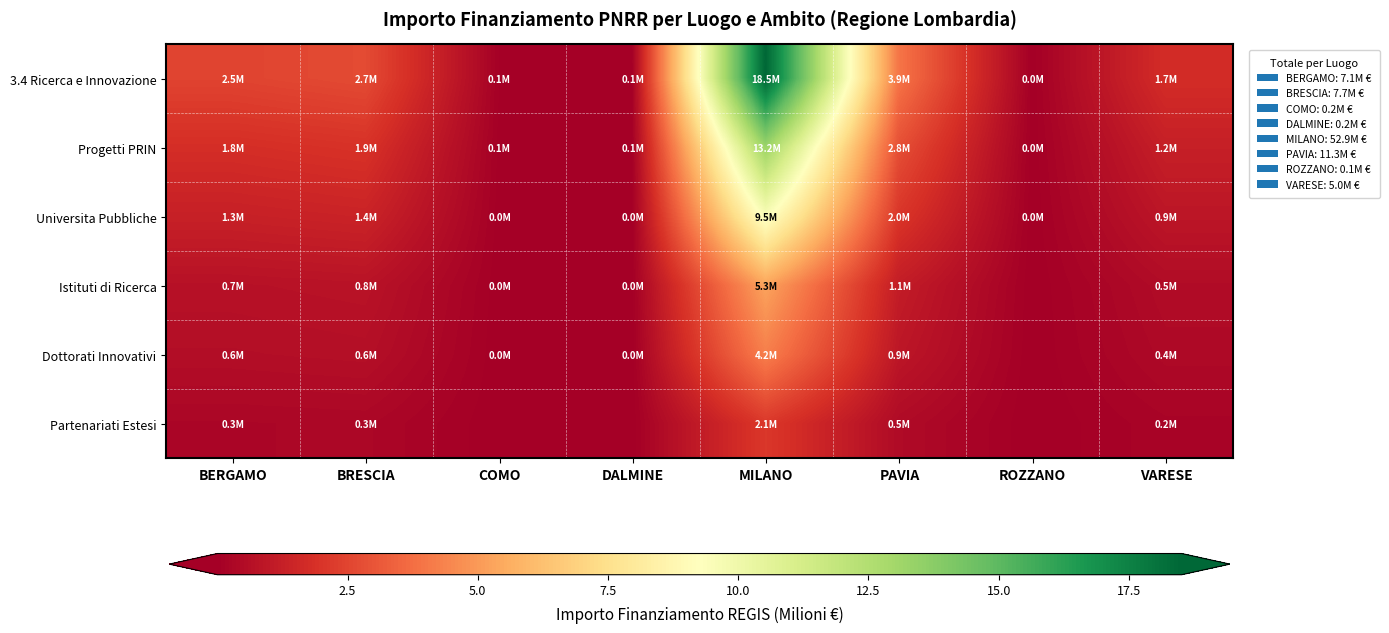

Which series changed the most between BRESCIA and VARESE?

3.4 Ricerca e Innovazione